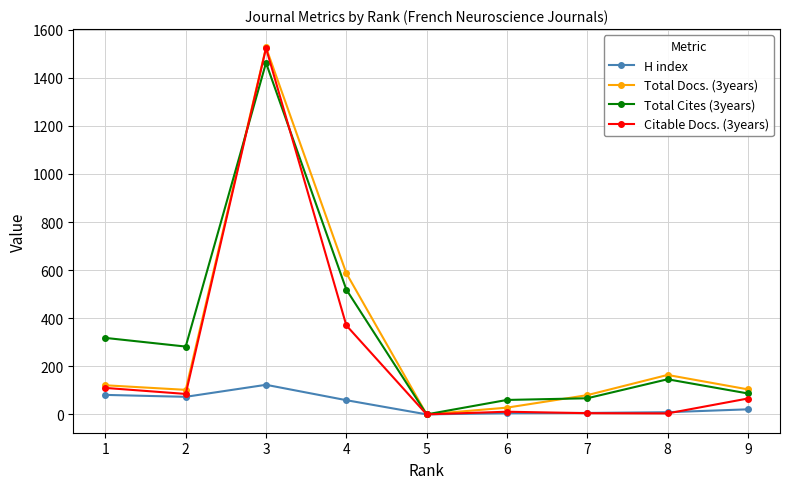

What is the difference between the maximum and minimum values in the Total Docs. (3years) series?

1526